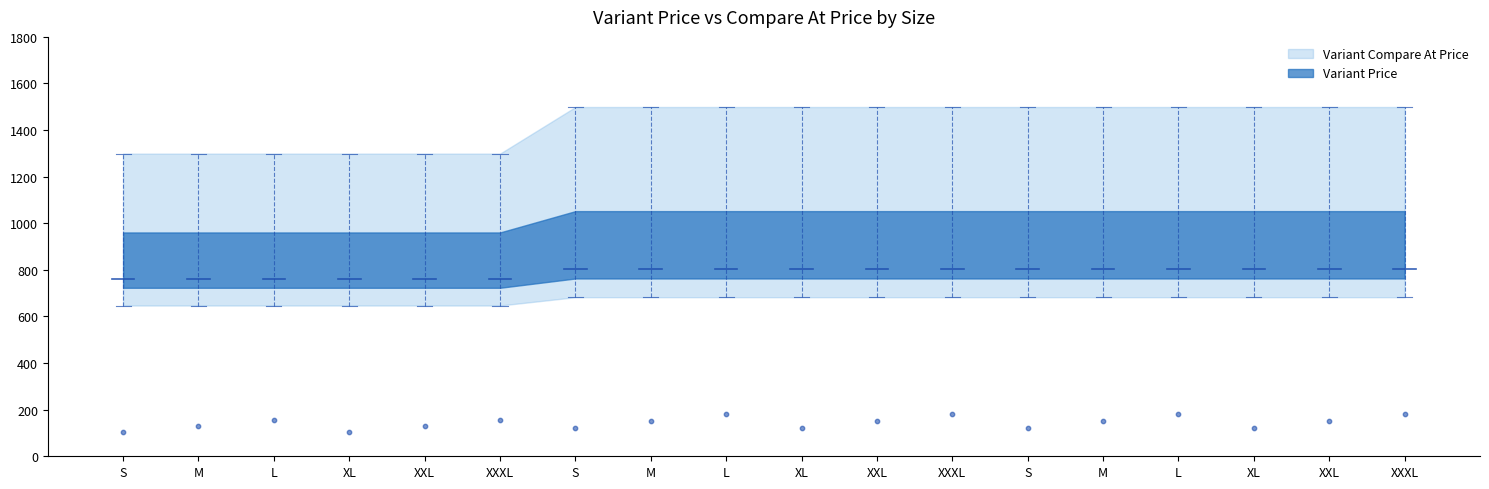

Is the value of Image Position at L greater than the value of Variant Price at M?

No